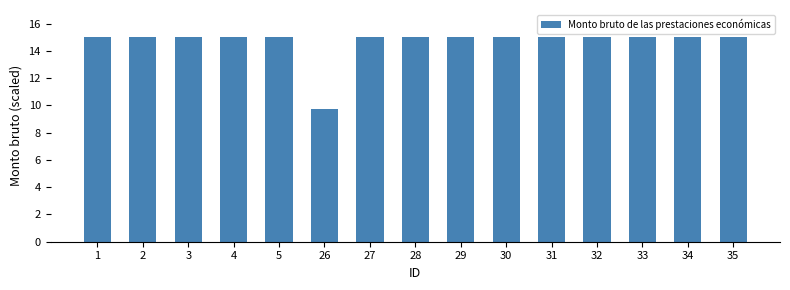

What is the smallest value displayed?

9.7